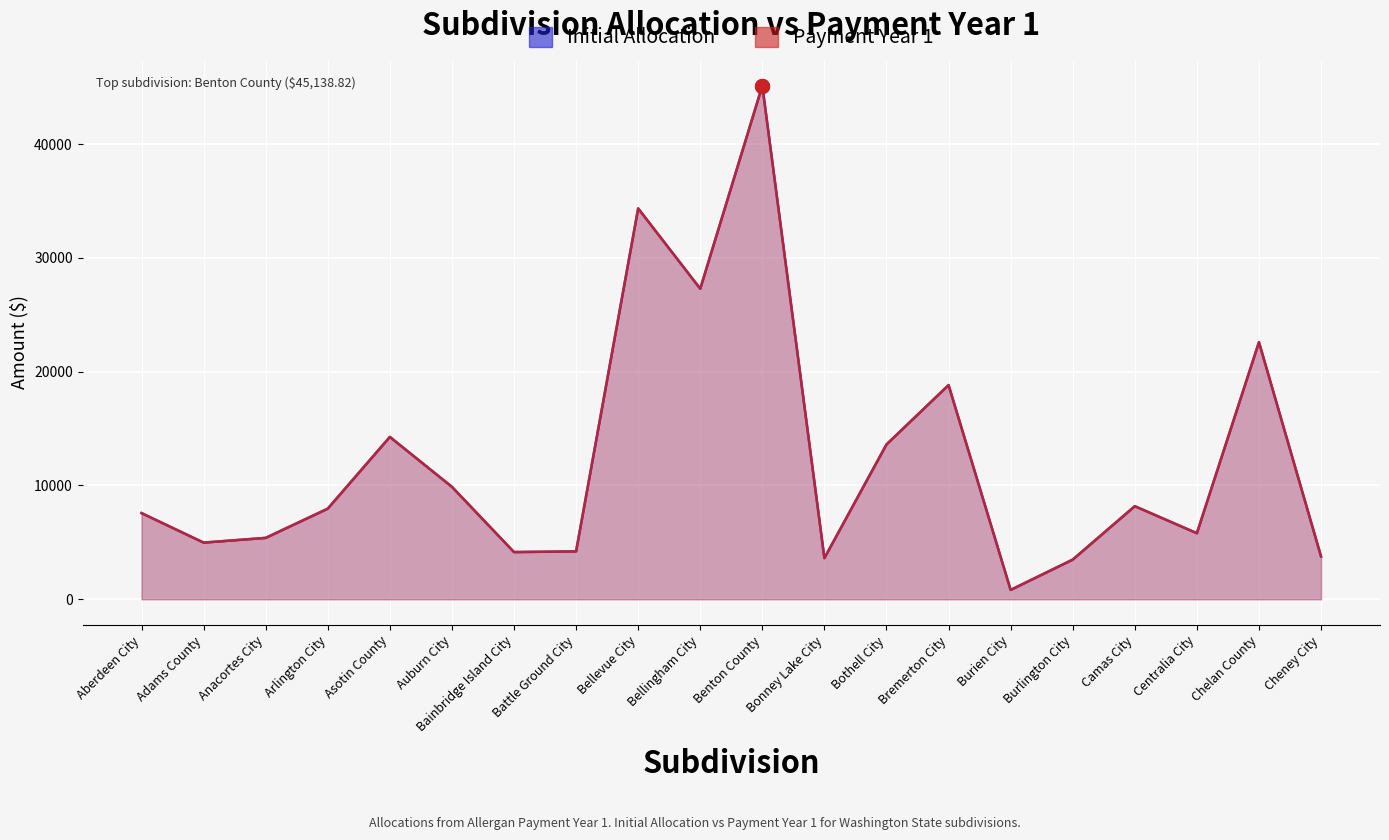

What is the smallest value displayed?

823.7